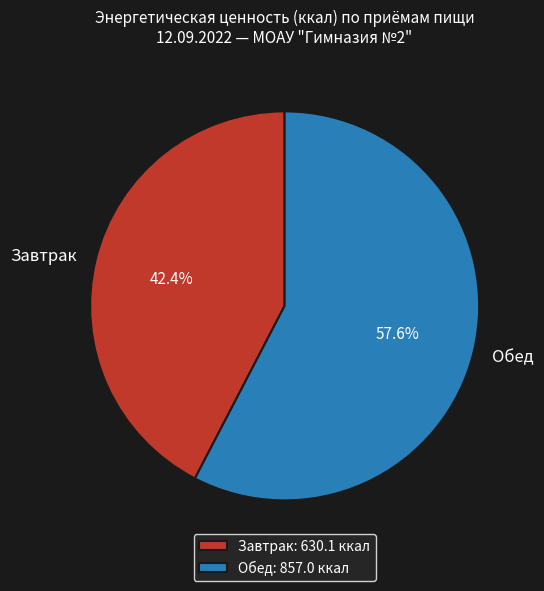

The Обед slice represents 45% of the pie. True or false?

False